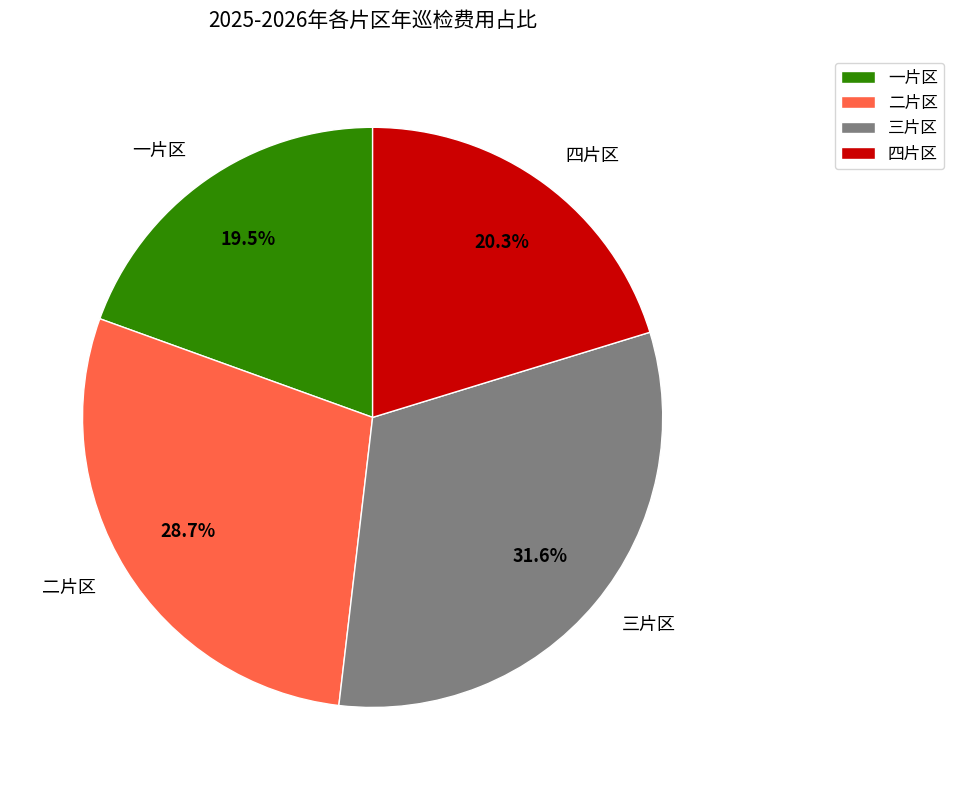

How many slices are in this pie chart?

4